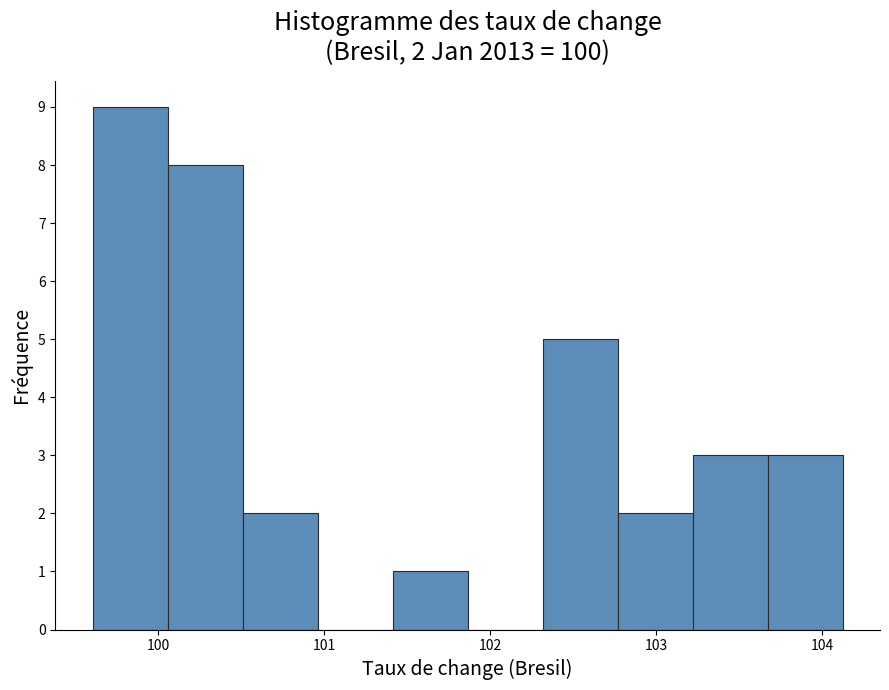

Which range on the x-axis has the tallest bar?

99.6 to 100.1